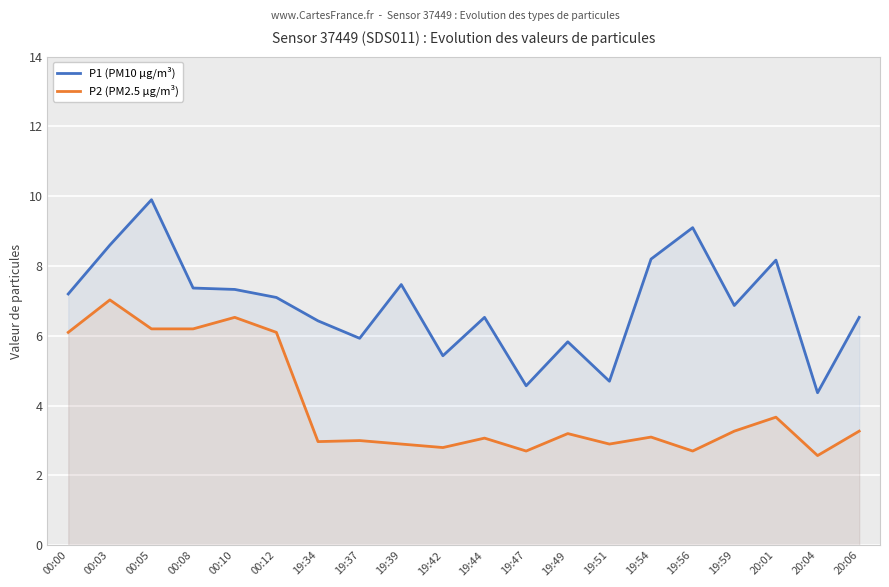

True or false: P2 (PM2.5 µg/m³) has a value of 2.9 at 19:39.

True